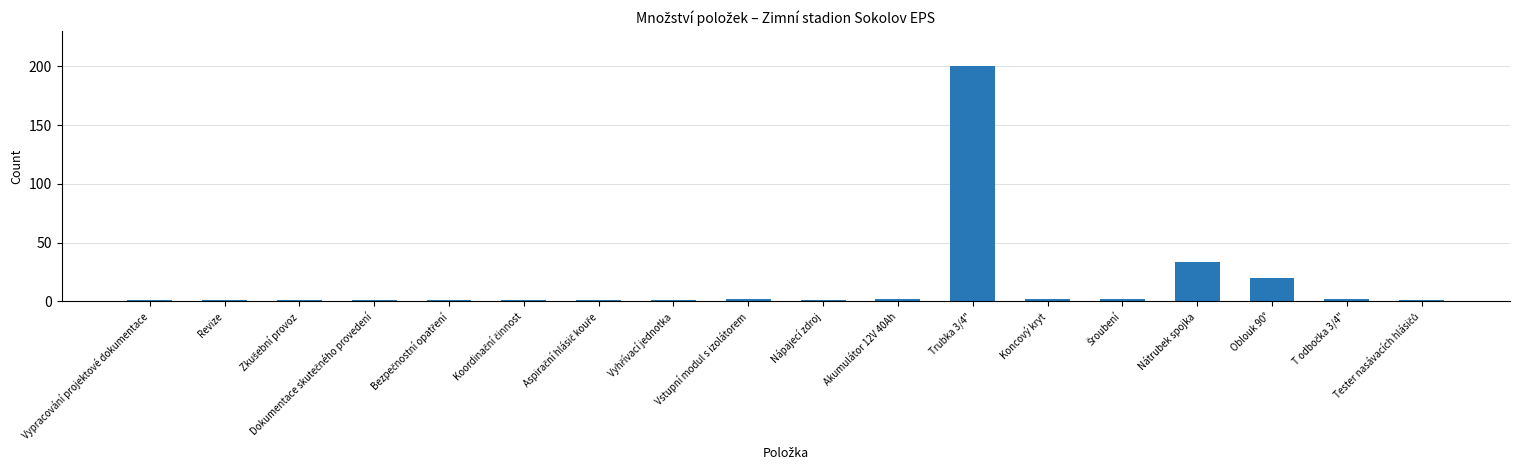

Reading left to right, extract all data points from this chart.

1	1	1	1	1	1	1	1	2	1	2	200	2	2	34	20	2	1